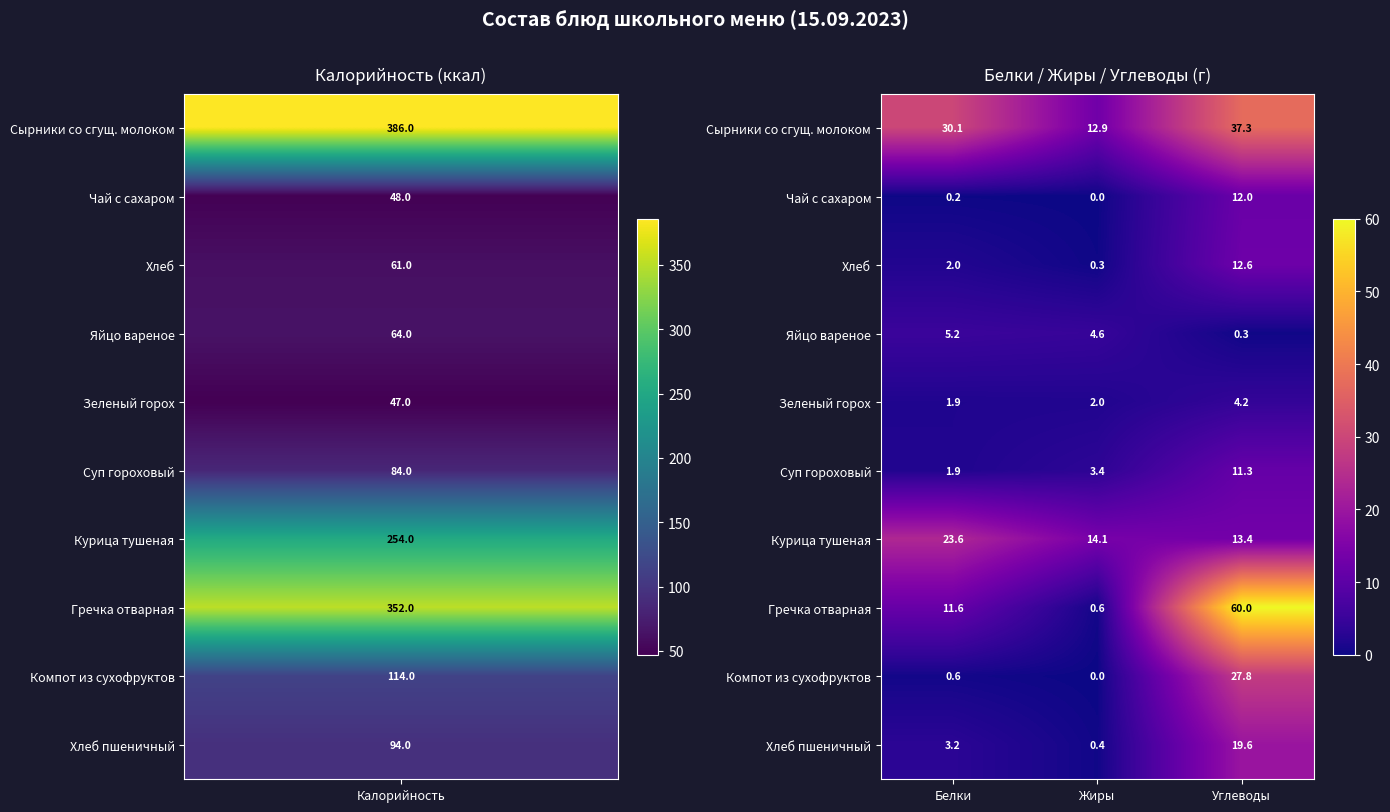

True or false: Курица тушеная has a value of 10.4 at Белки.

False